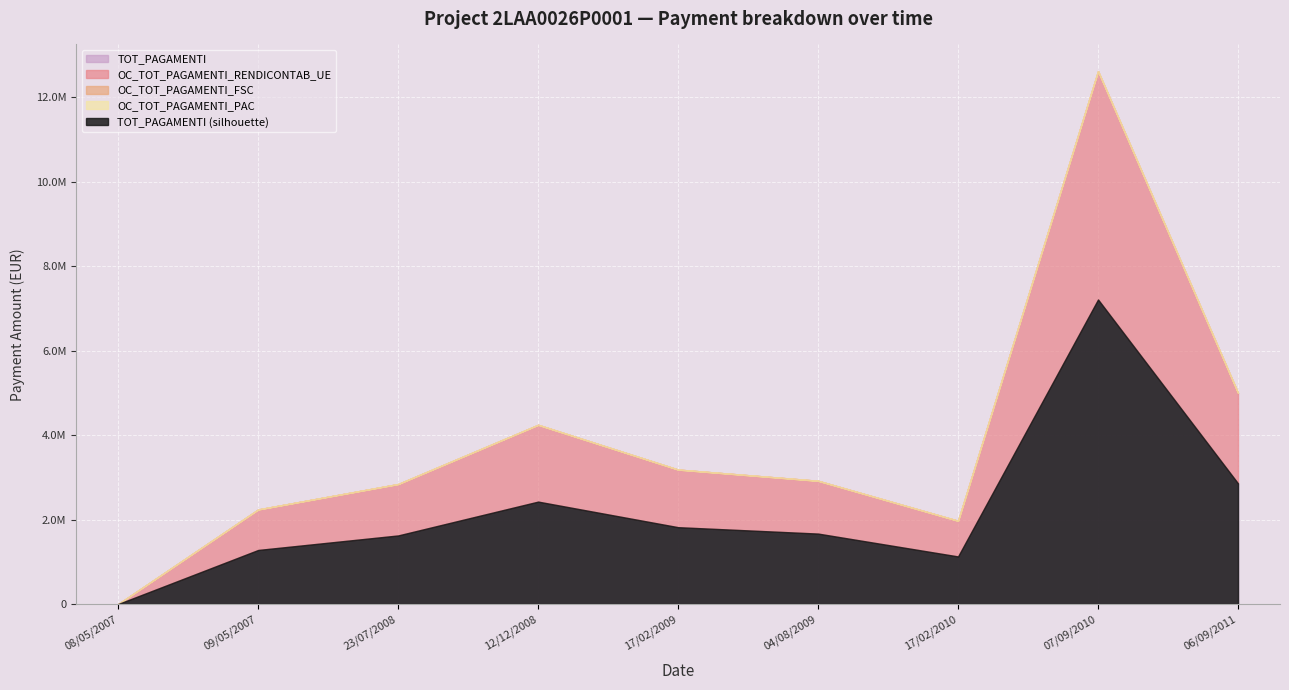

Rank the series at 09/05/2007 from lowest to highest value.

OC_TOT_PAGAMENTI_FSC, OC_TOT_PAGAMENTI_PAC, OC_TOT_PAGAMENTI_RENDICONTAB_UE, TOT_PAGAMENTI